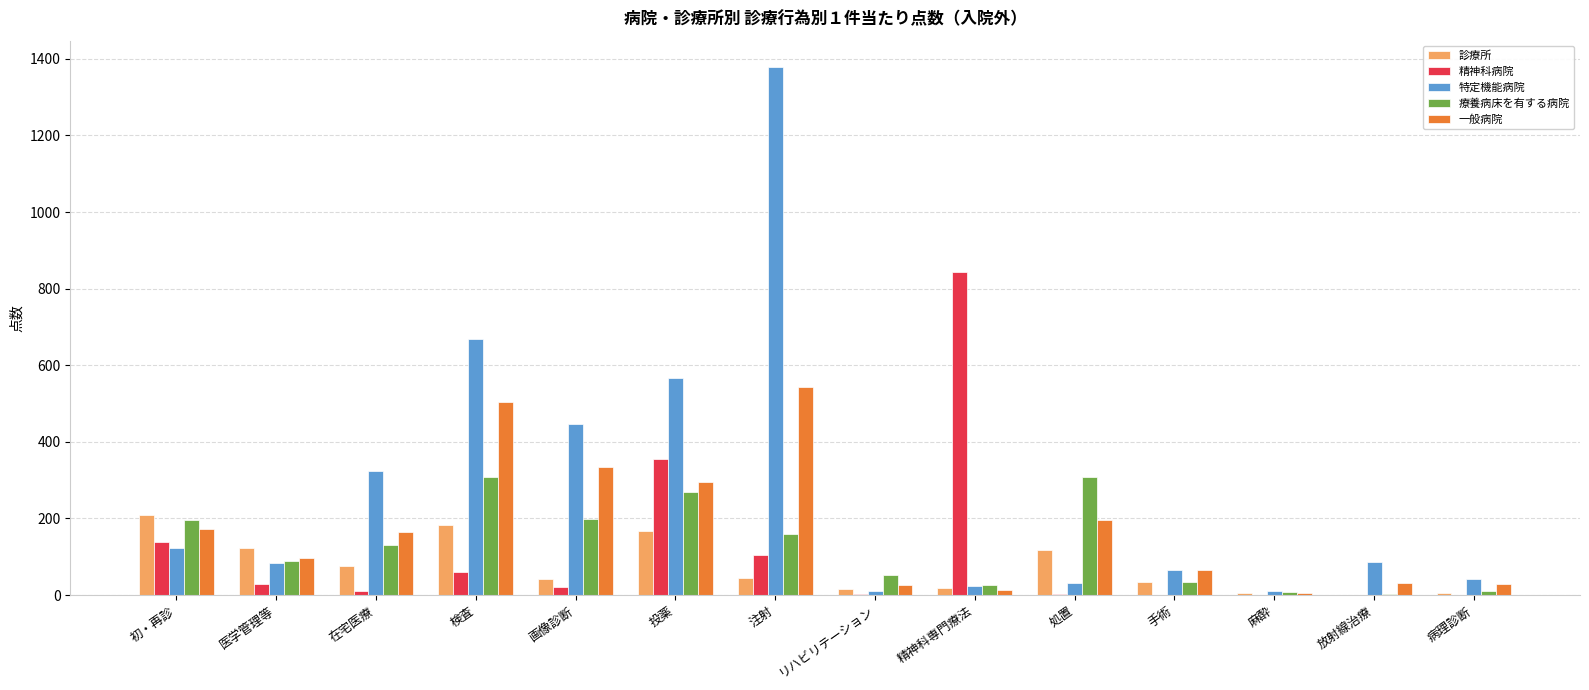

How many data points does each series have?

14